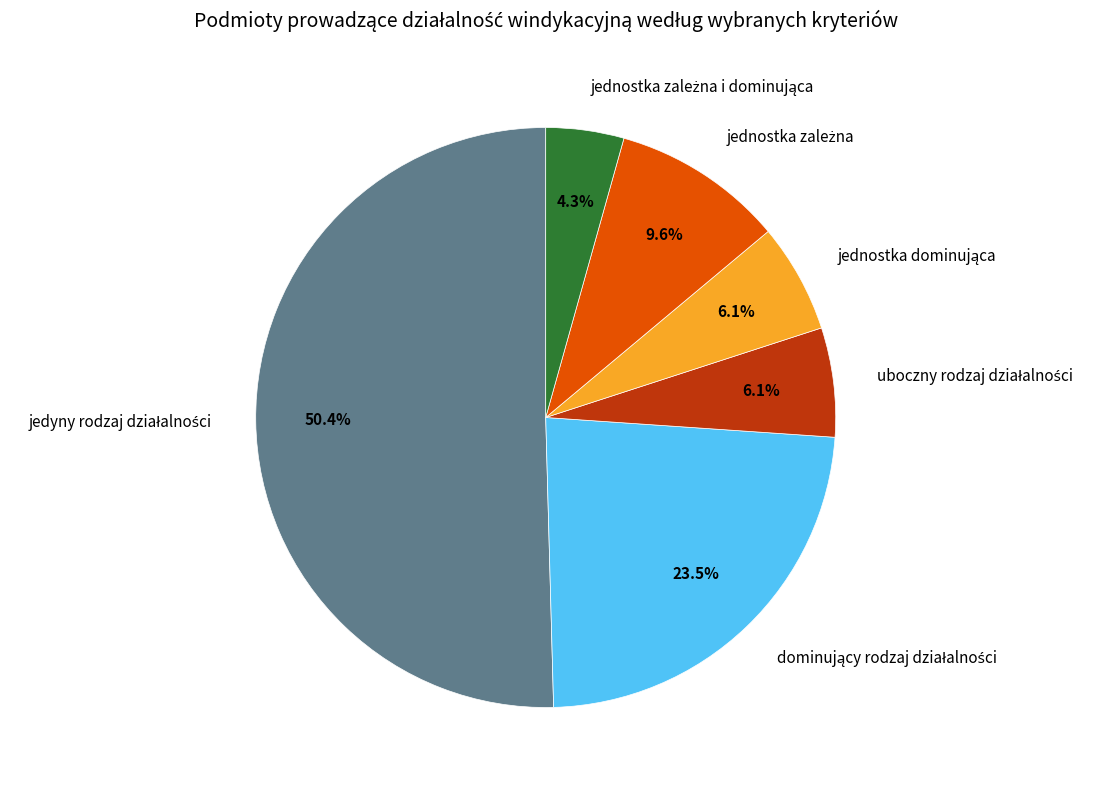

Approximately how many times larger is the value at jedyny rodzaj działalności compared to jednostka zależna i dominująca?

11.6